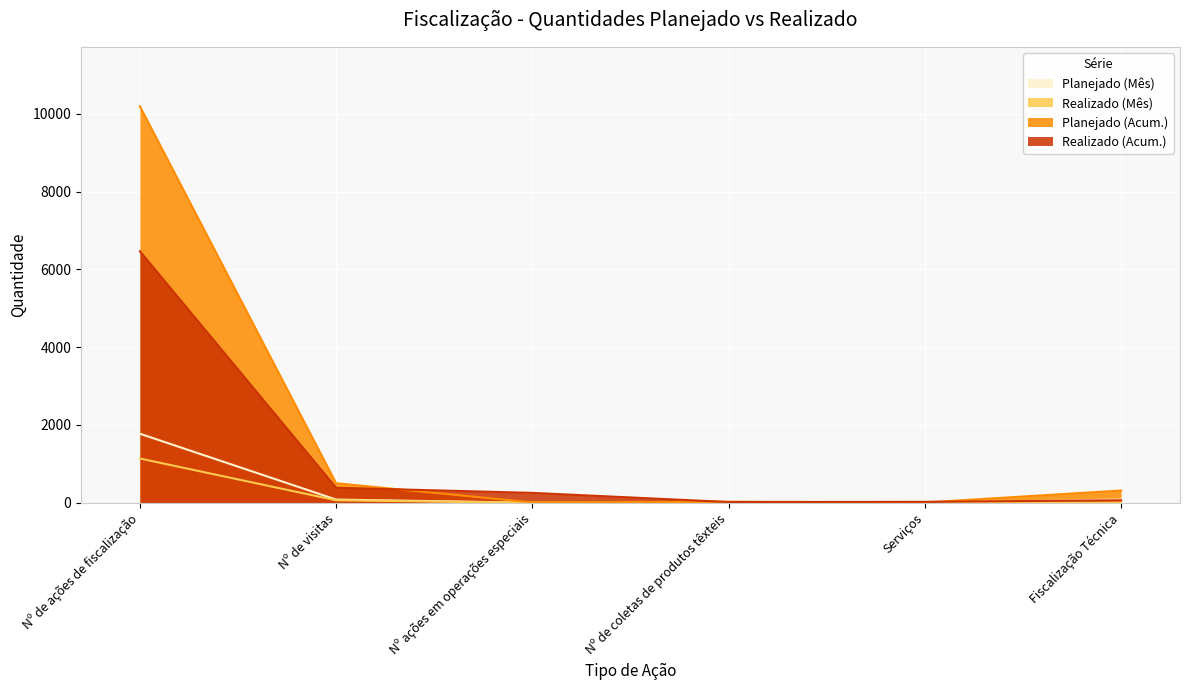

What is the sum of all Realizado (Mês) values?

1208